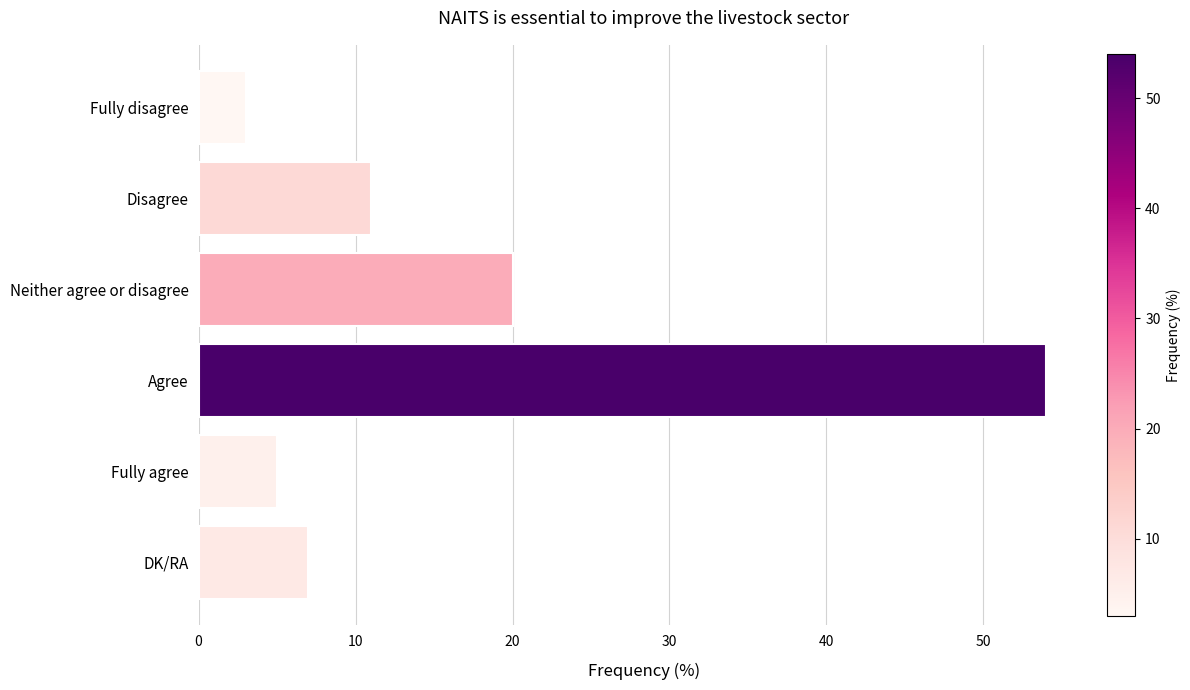

What is the minimum value shown in the chart?

3